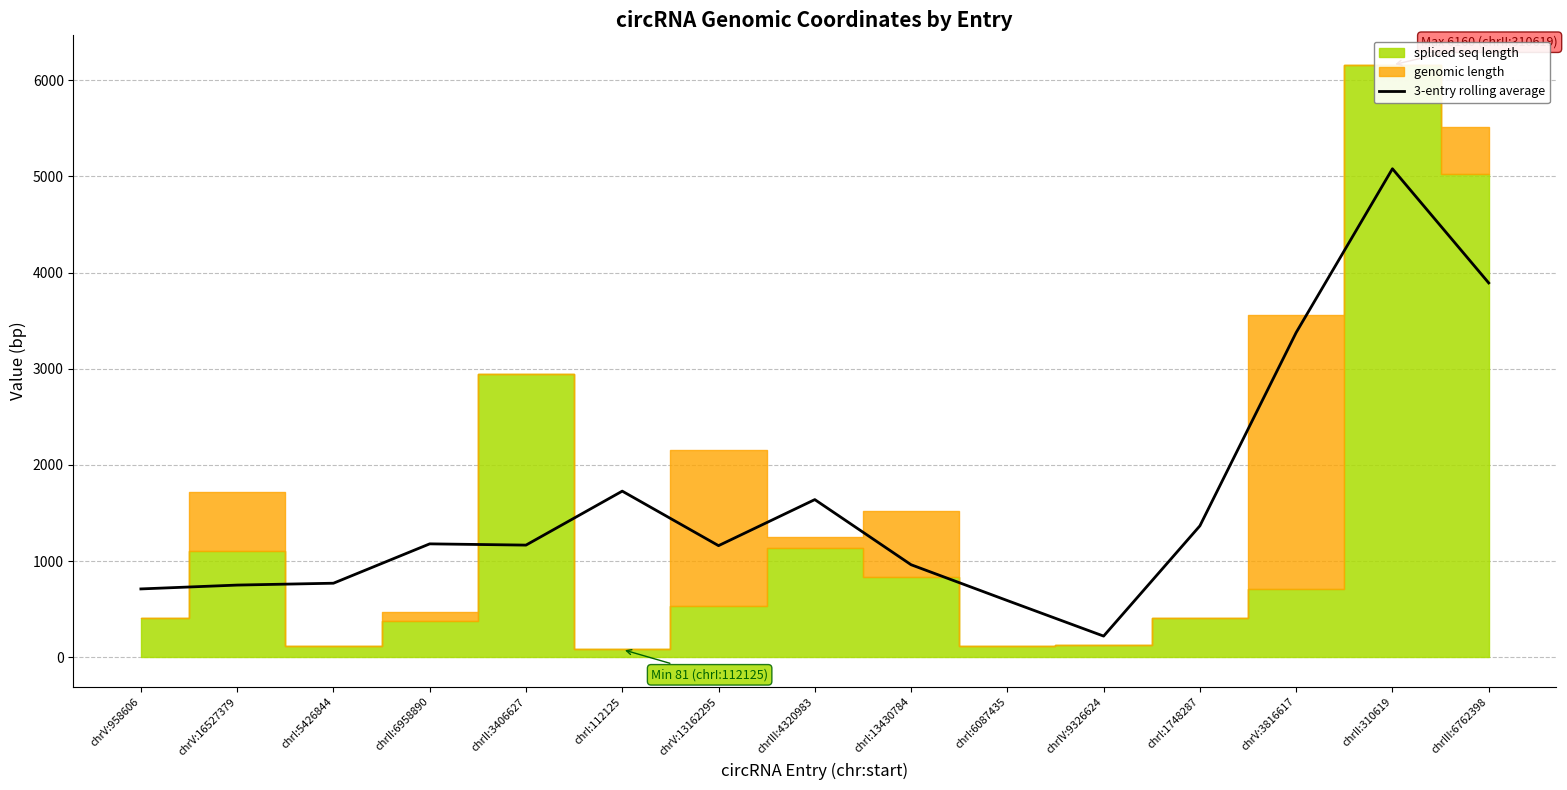

Where does the data first go above 1166?

chrII:6958890